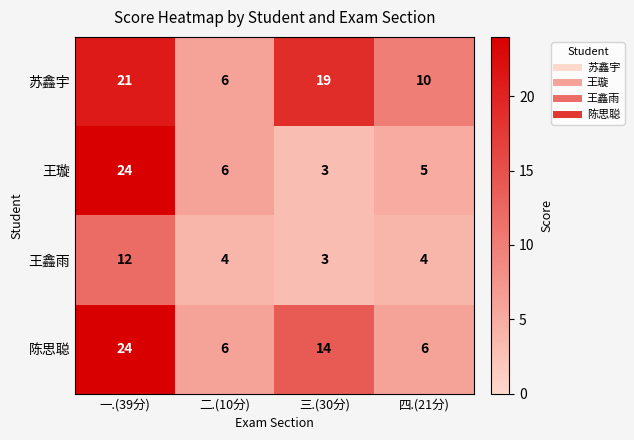

At which category does the chart reach its minimum across all series?

三.(30分)